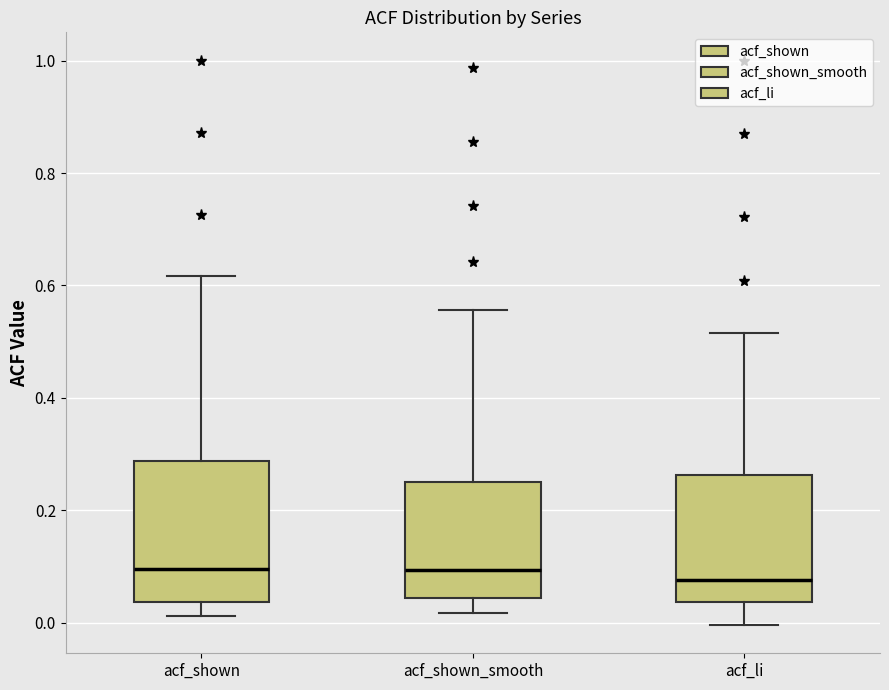

Comparing the boxes themselves (not the whiskers), which one is the tallest?

acf_shown